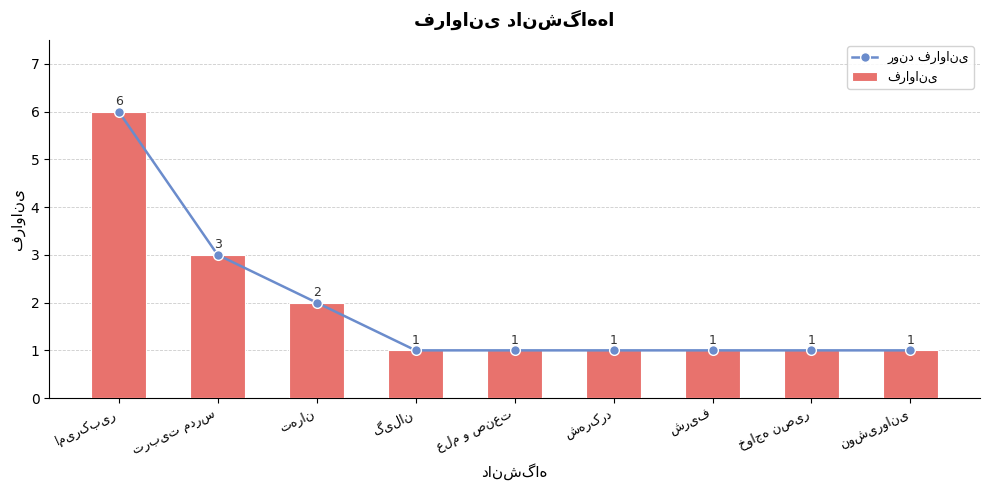

At نوشیروانی, list the series in order from largest to smallest.

روند فراوانی, فراوانی